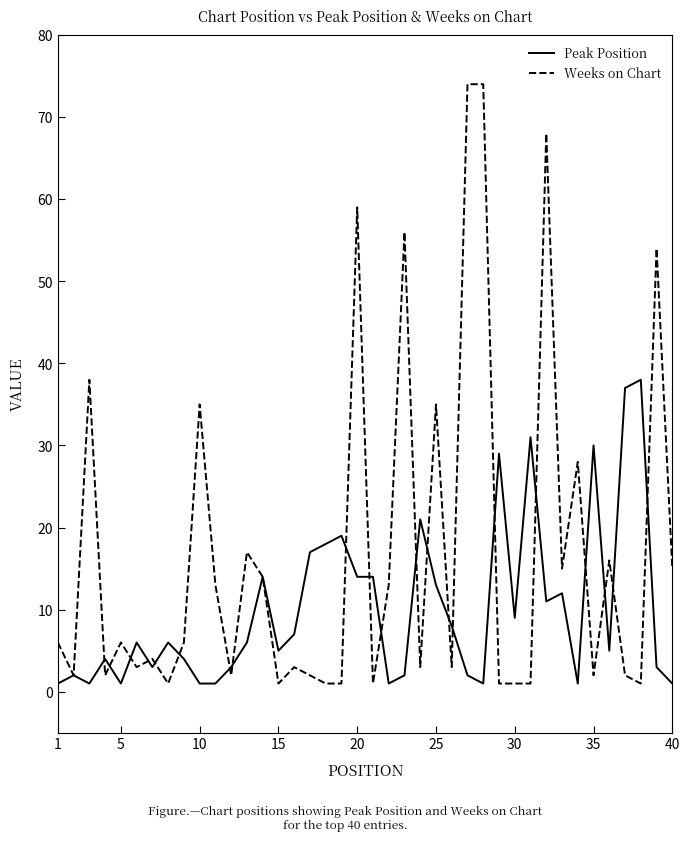

List the series in order of their overall mean, highest first.

Weeks on Chart, Peak Position